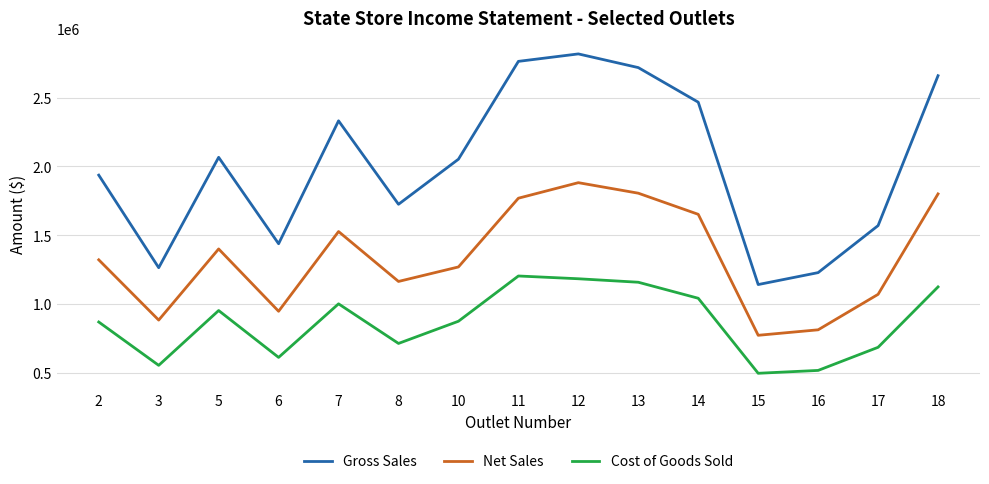

At 10, list the series in order from smallest to largest.

Cost of Goods Sold, Net Sales, Gross Sales